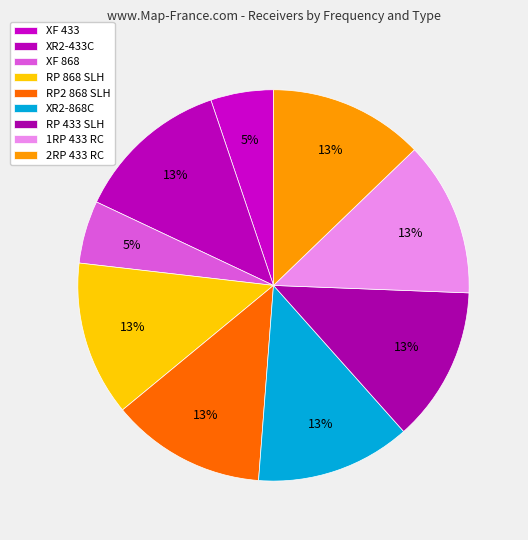

Rank the categories by value from highest to lowest.

RP2 868 SLH, RP 433 SLH, XR2-868C, XR2-433C, 2RP 433 RC, 1RP 433 RC, RP 868 SLH, XF 868, XF 433